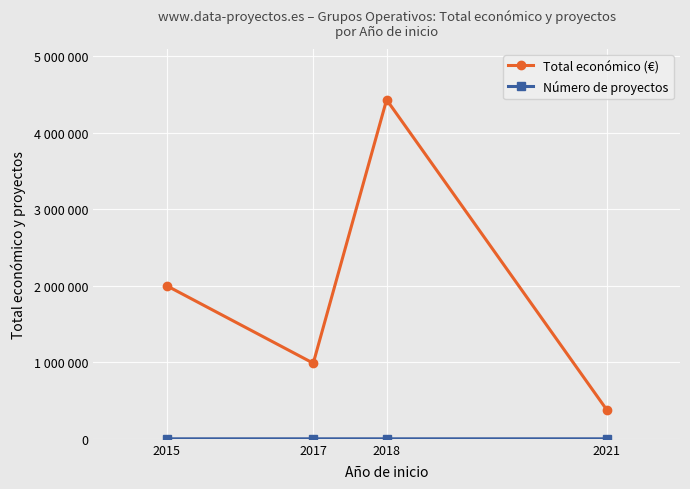

How many interior local valleys does the Total económico (€) series have?

1